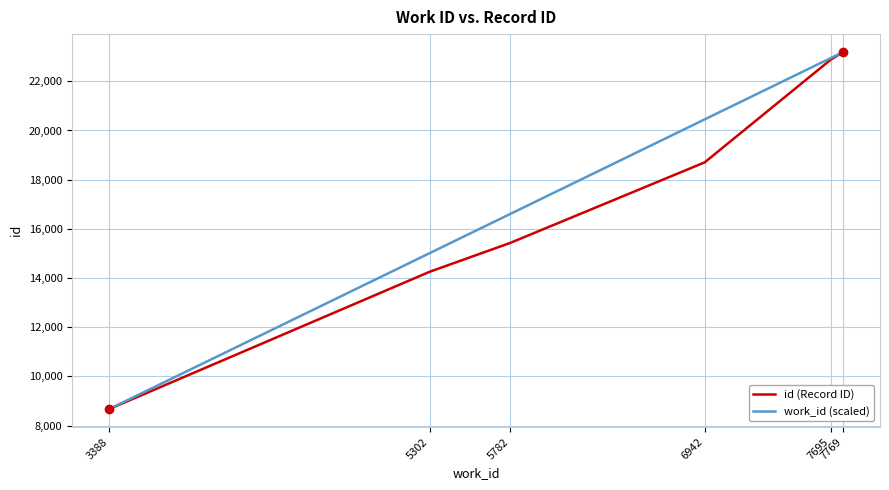

What is the maximum value shown in the chart?

23192.0